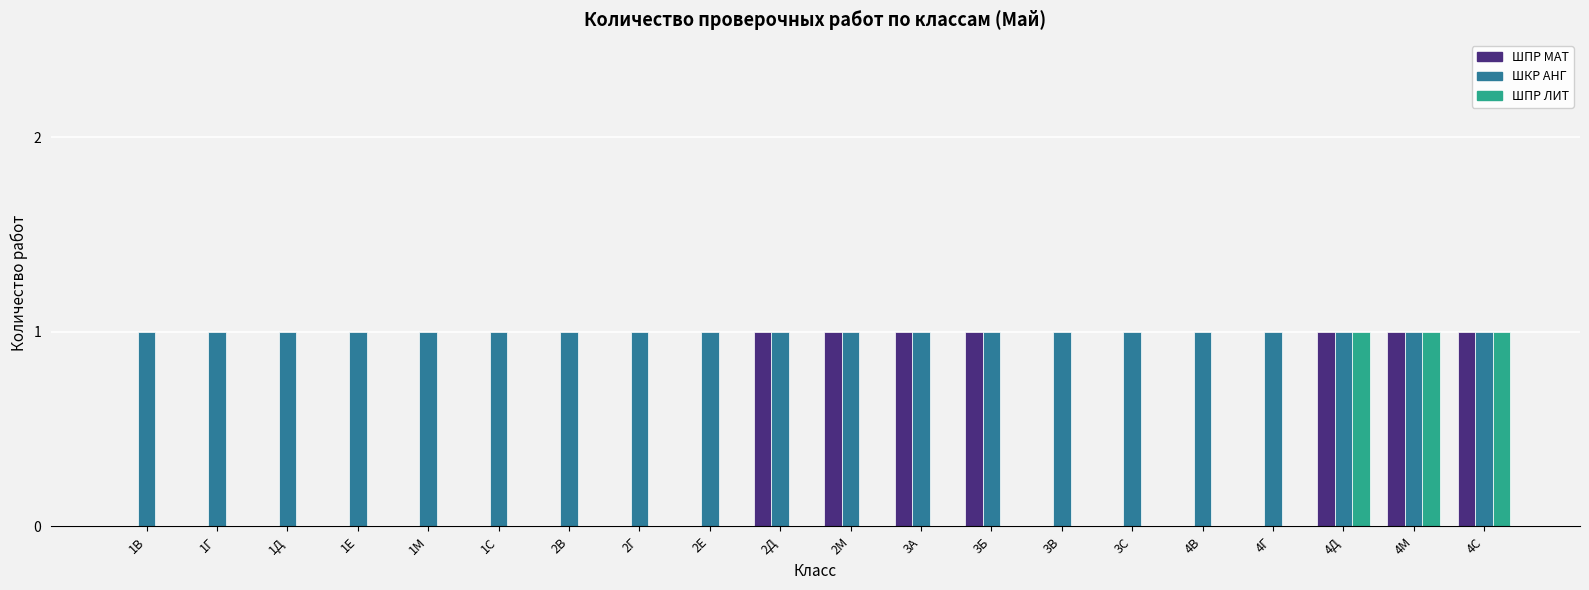

Between 2Д and 4В, which series saw the biggest shift?

ШПР МАТ